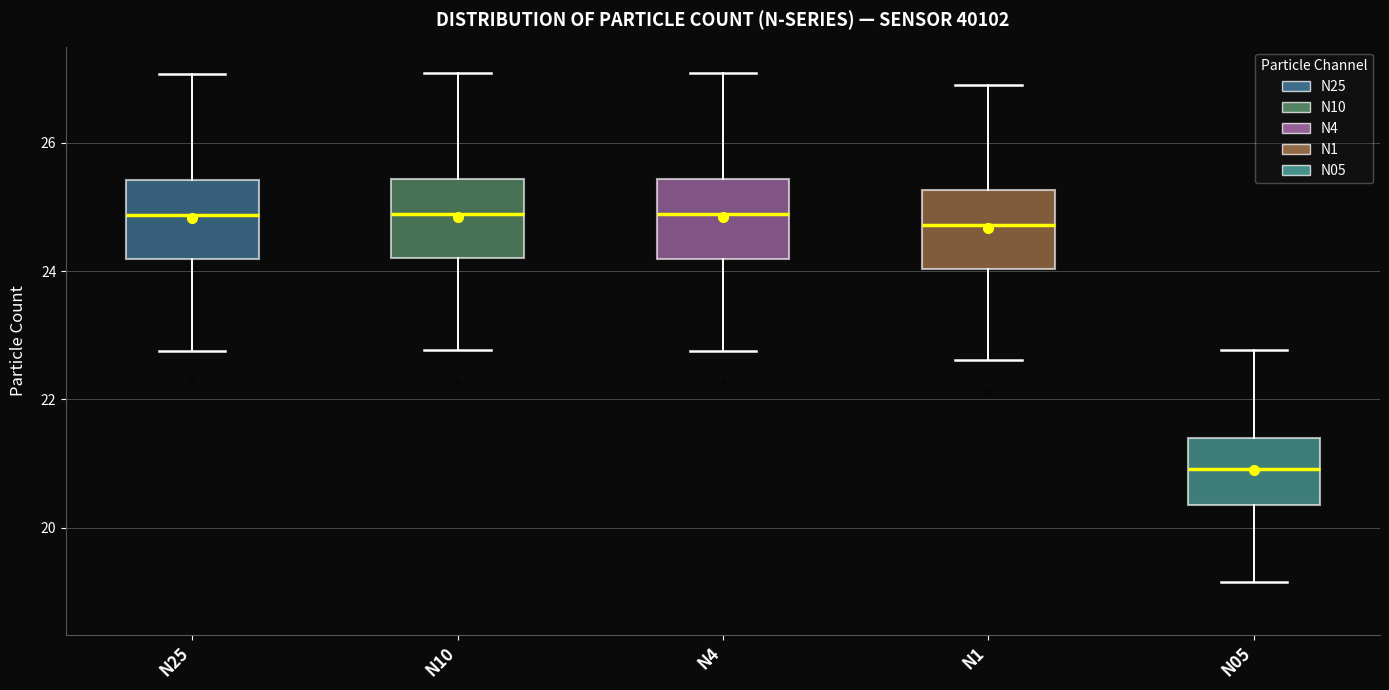

Reading left to right, read every box against the y-axis: the position of its median line, the range the box covers, and the ends of its whiskers. The values are not printed on the chart, so give them approximately, as read against the axis.

N25: median 24.8, box 24.2 to 25.4, whiskers 22.8 to 27.0
N10: median 24.8, box 24.2 to 25.4, whiskers 22.8 to 27.0
N4: median 24.8, box 24.2 to 25.4, whiskers 22.8 to 27.0
N1: median 24.8, box 24.0 to 25.2, whiskers 22.6 to 27.0
N05: median 21.0, box 20.4 to 21.4, whiskers 19.2 to 22.8